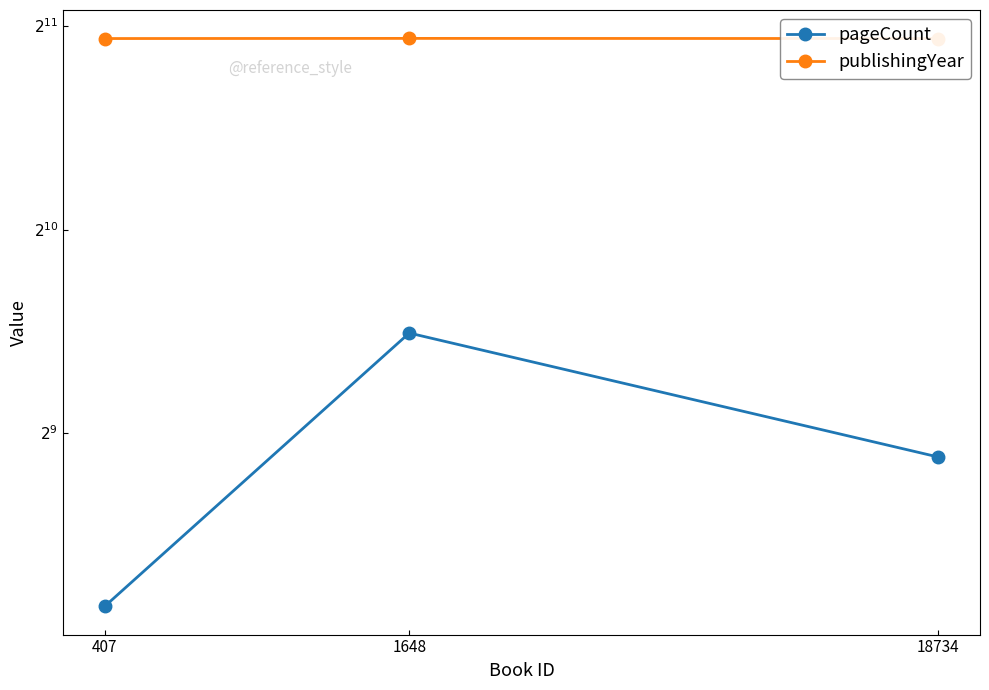

Reading right to left, transcribe all the data shown in this chart.

pageCount: 18734=472	1648=720	407=284
publishingYear: 18734=1963	1648=1964	407=1963